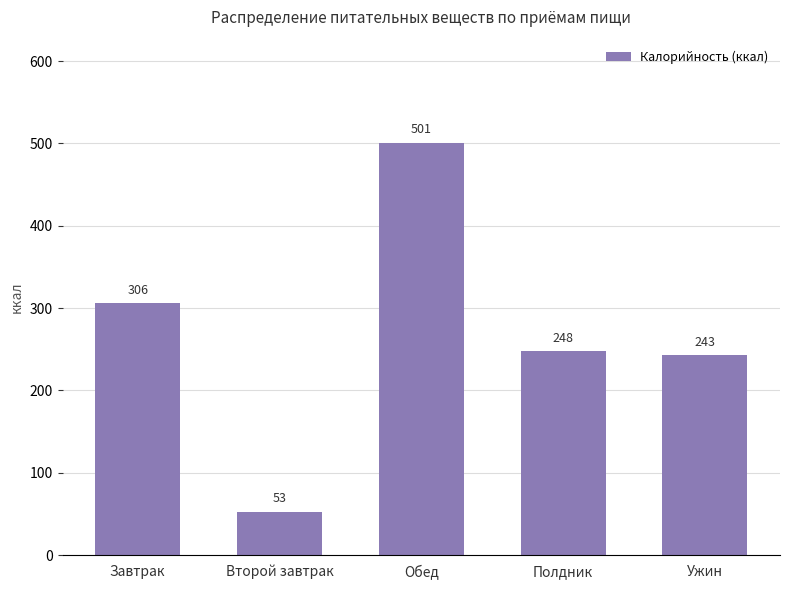

Which category has the highest value across all series?

Обед